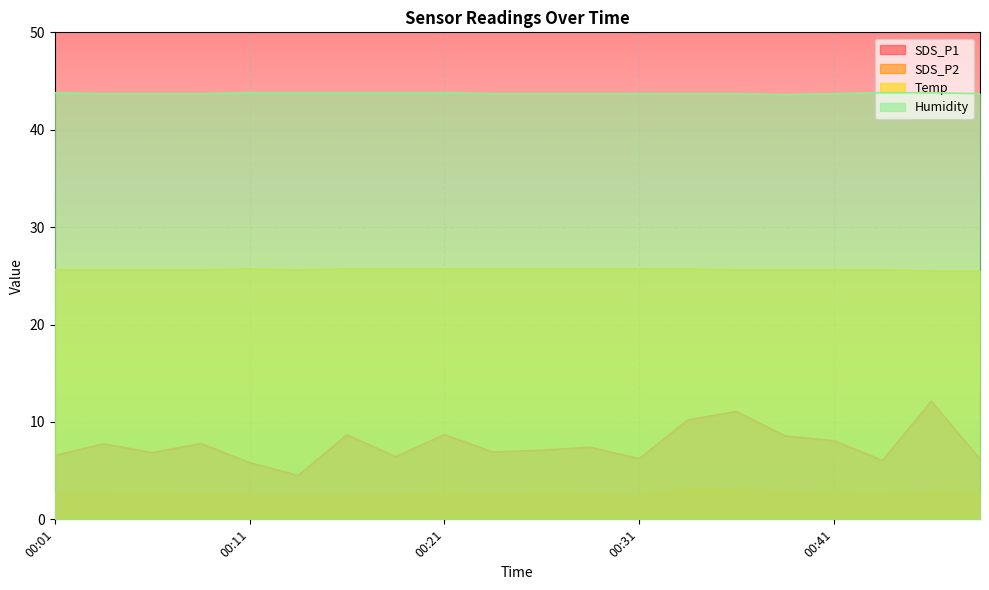

True or false: SDS_P1 and SDS_P2 intersect in this chart.

False